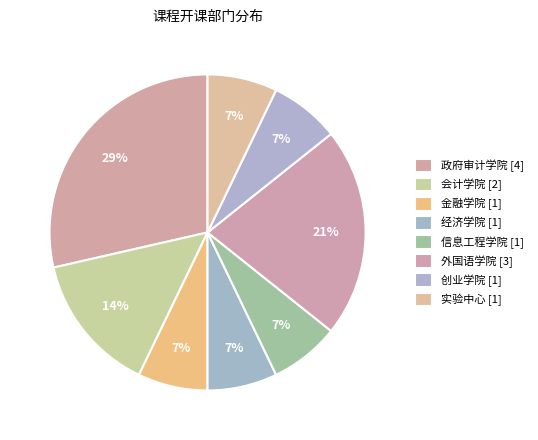

What percentage is the 外国语学院 slice, to the nearest percent?

21%